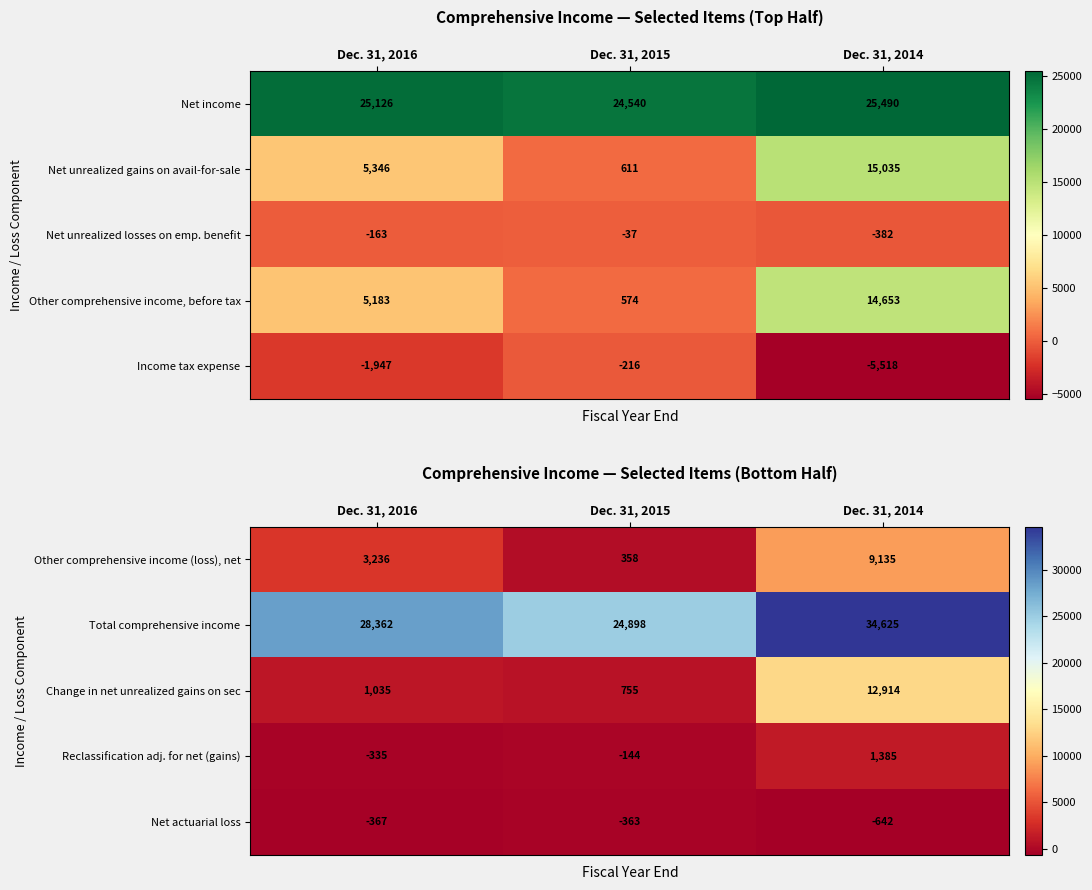

What is the difference between the maximum and second lowest values in the Other comprehensive income (loss), net series?

5899